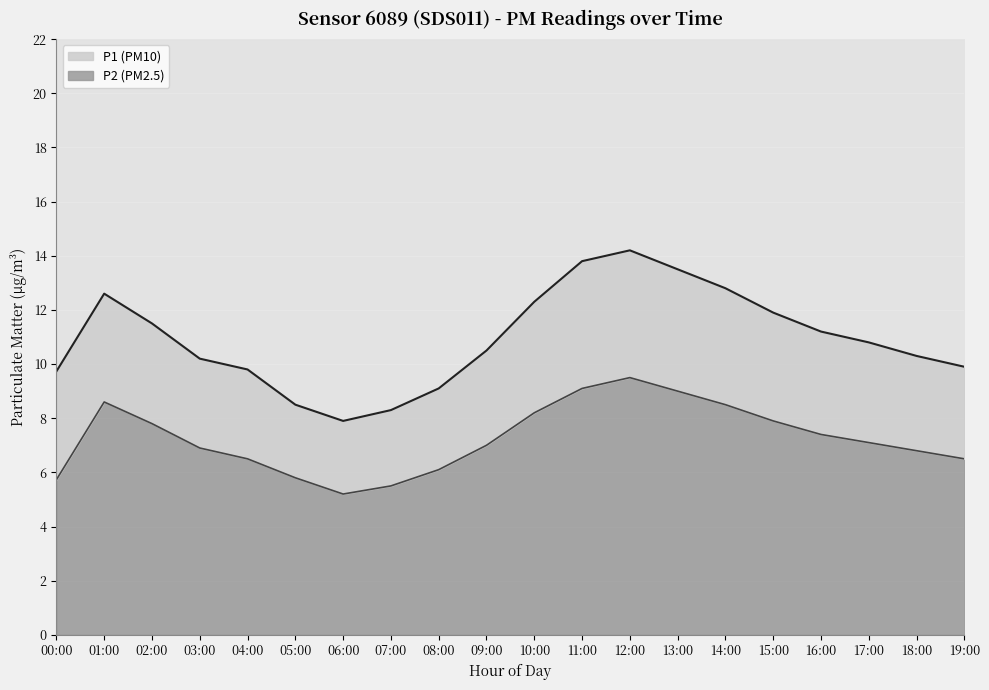

Rank the series by their average value, from highest to lowest.

P1 line, P2 line